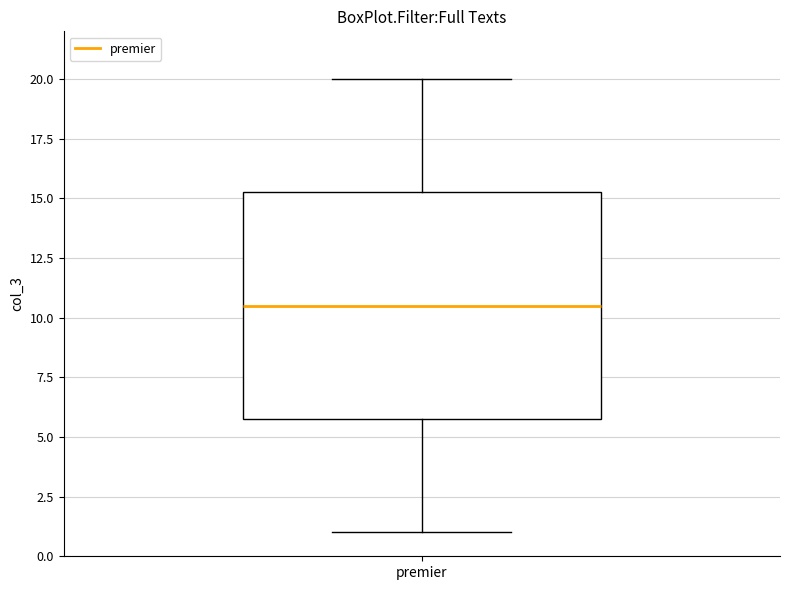

Read this box plot against the y-axis: the position of the median line, the range covered by the box, and the ends of both whiskers. The values are not printed on the chart, so give them approximately, as read against the axis.

median 10.5, box 6.0 to 15.5, whiskers 1.0 to 20.0